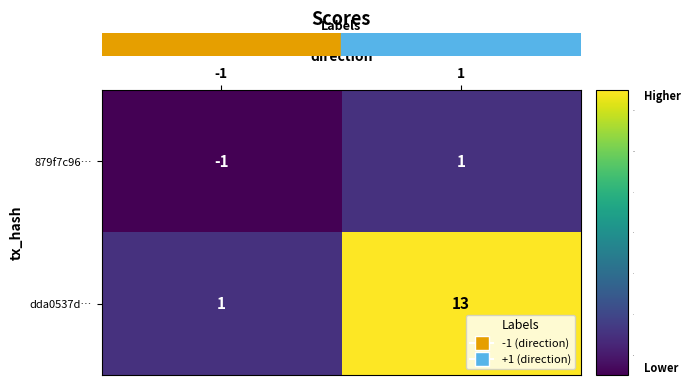

The value of dda0537d… at -1 is 1. True or false?

True